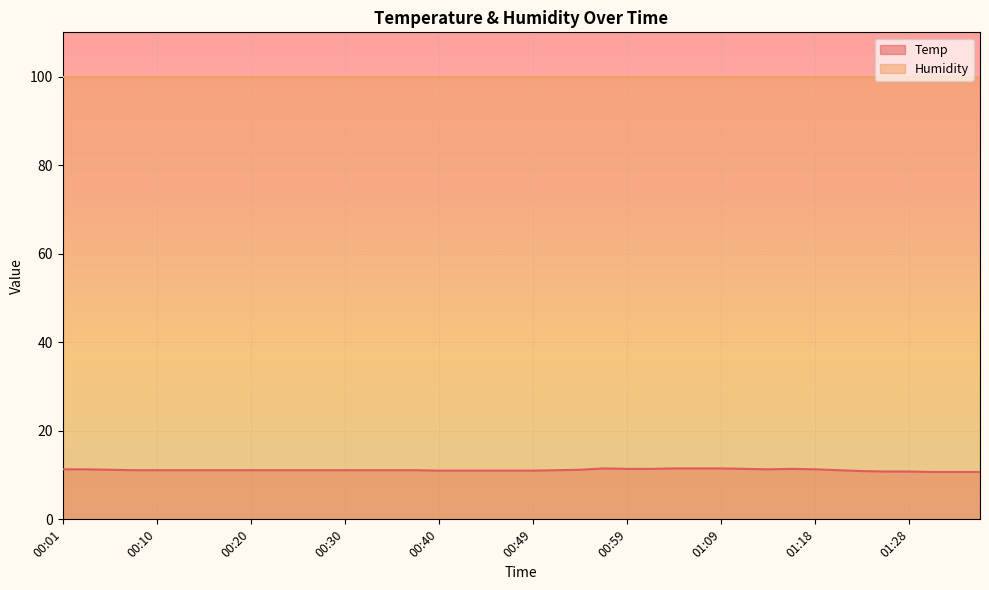

Is it true that the value at 01:28 is 6.9?

False